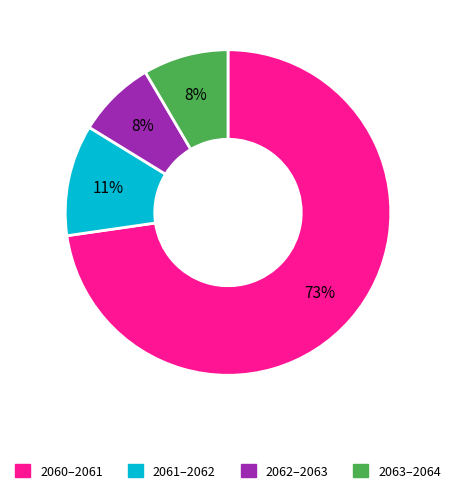

To the nearest percent, what is the difference between the largest and smallest slice percentages?

65%